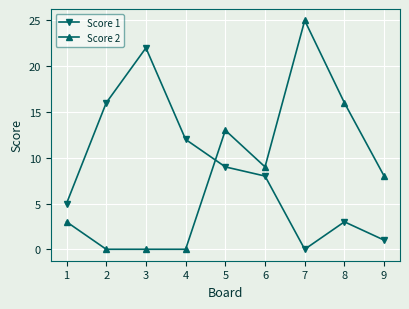

Does the chart display data point markers on the line(s)?

Yes